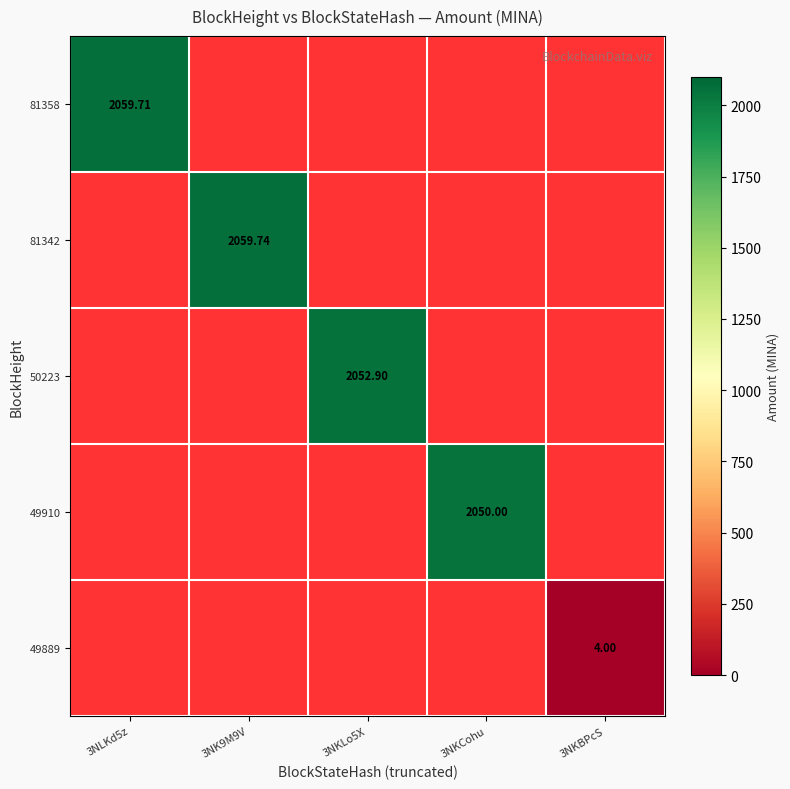

Which category has the lowest value across all series?

3NKBPcS